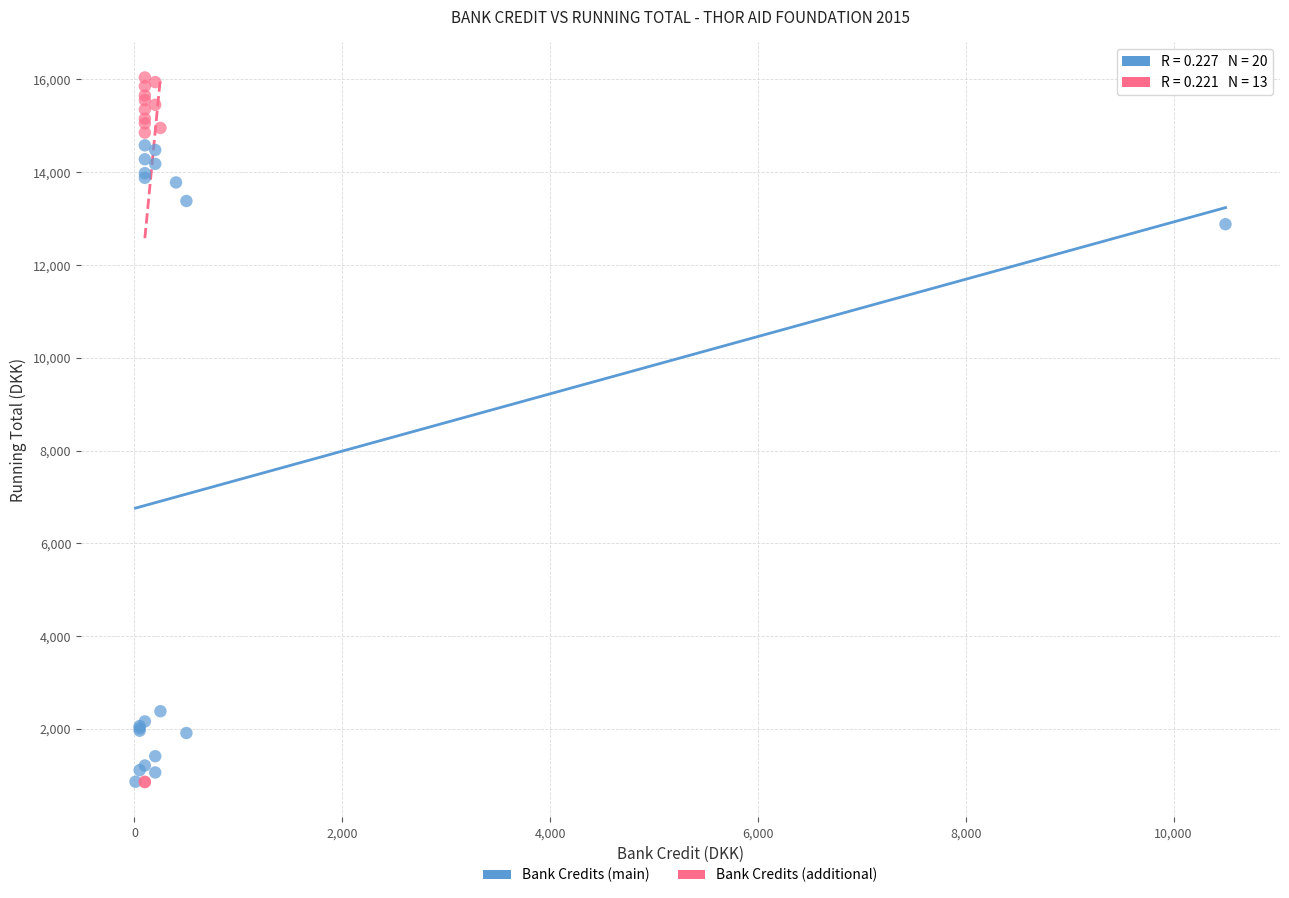

Which series contains the highest Y value?

Bank Credits (additional)